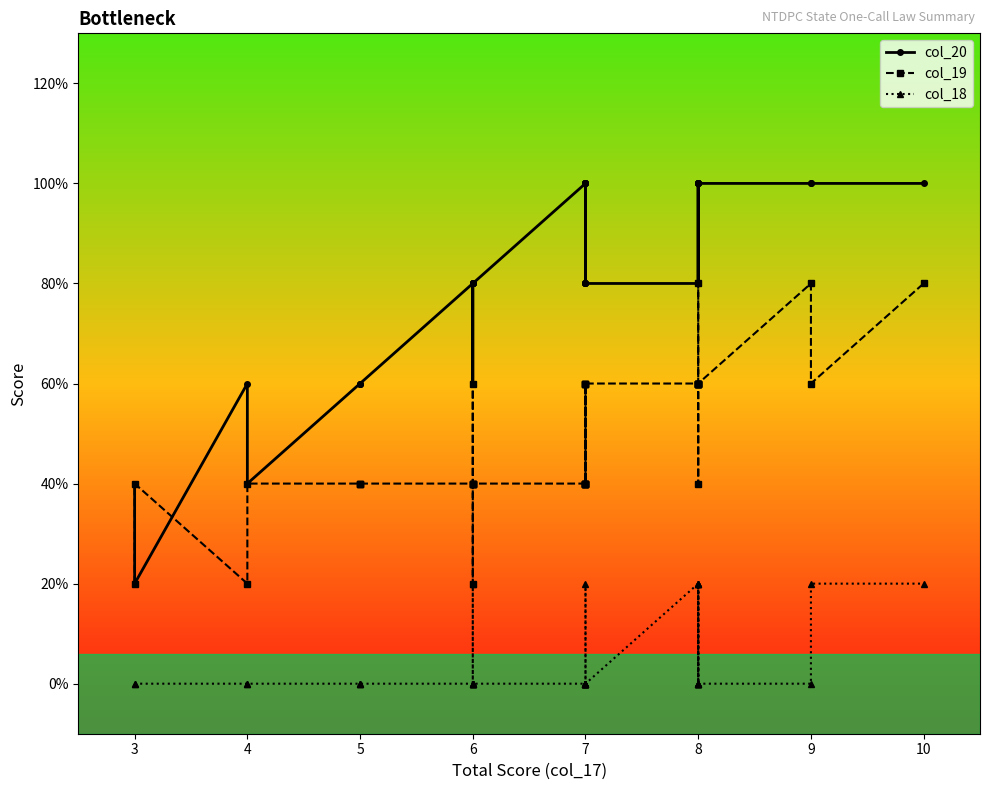

The col_18 series shows 1 at 37. True or false?

False